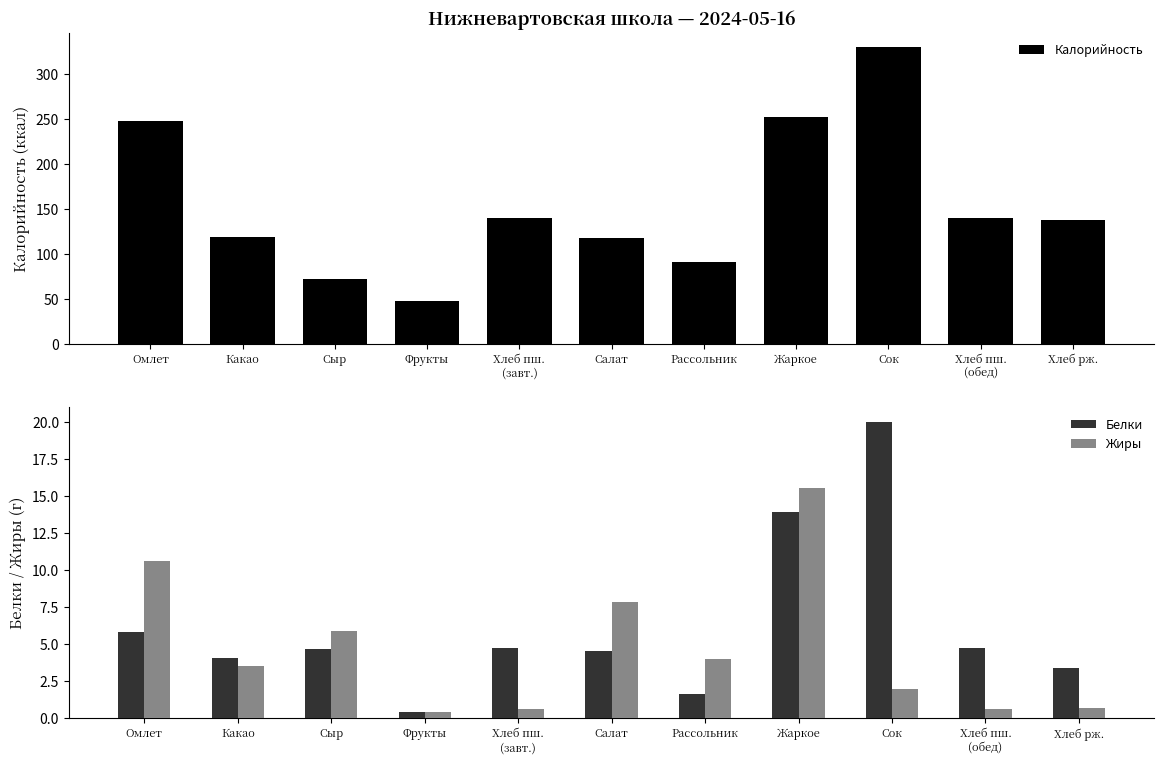

The value of Калорийность at Фрукты is 69.4. True or false?

False